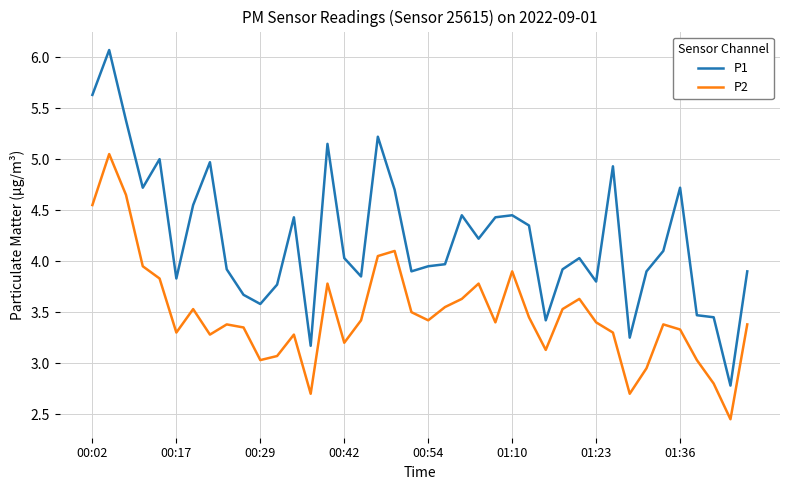

Rank the series by their maximum value, from lowest to highest.

P2, P1